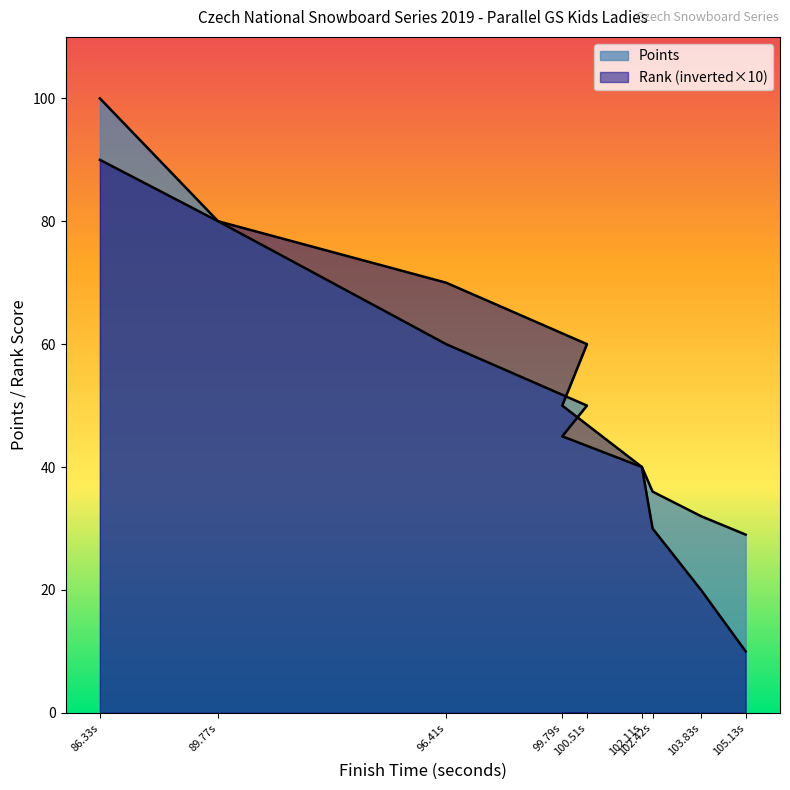

True or false: Points has a value of 100 at 86.33s.

True